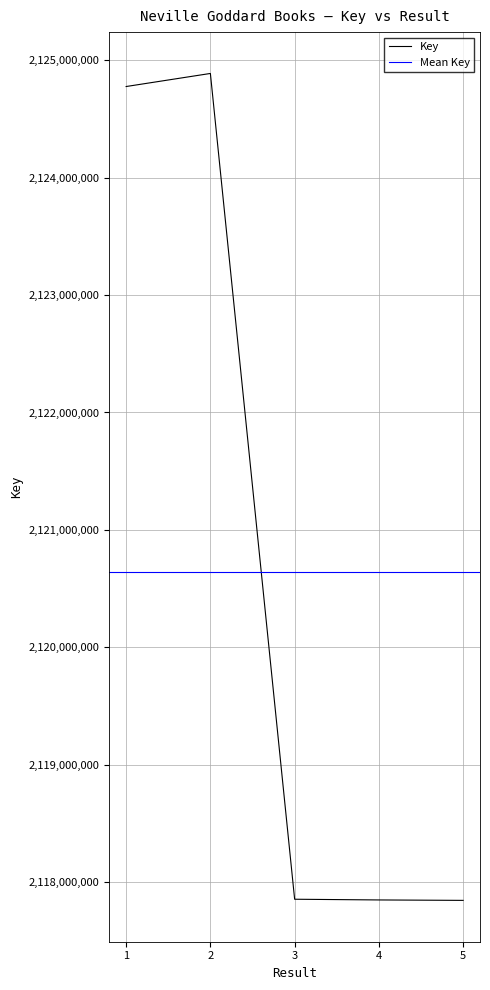

What is the value of the 4th point from the left?

2117848937